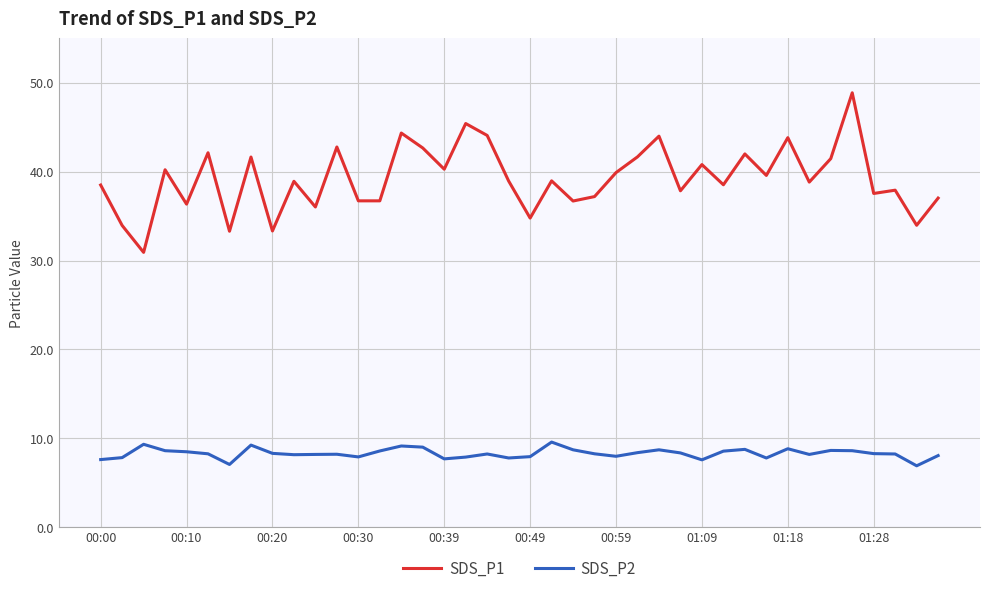

True or false: SDS_P2 and SDS_P1 intersect in this chart.

False